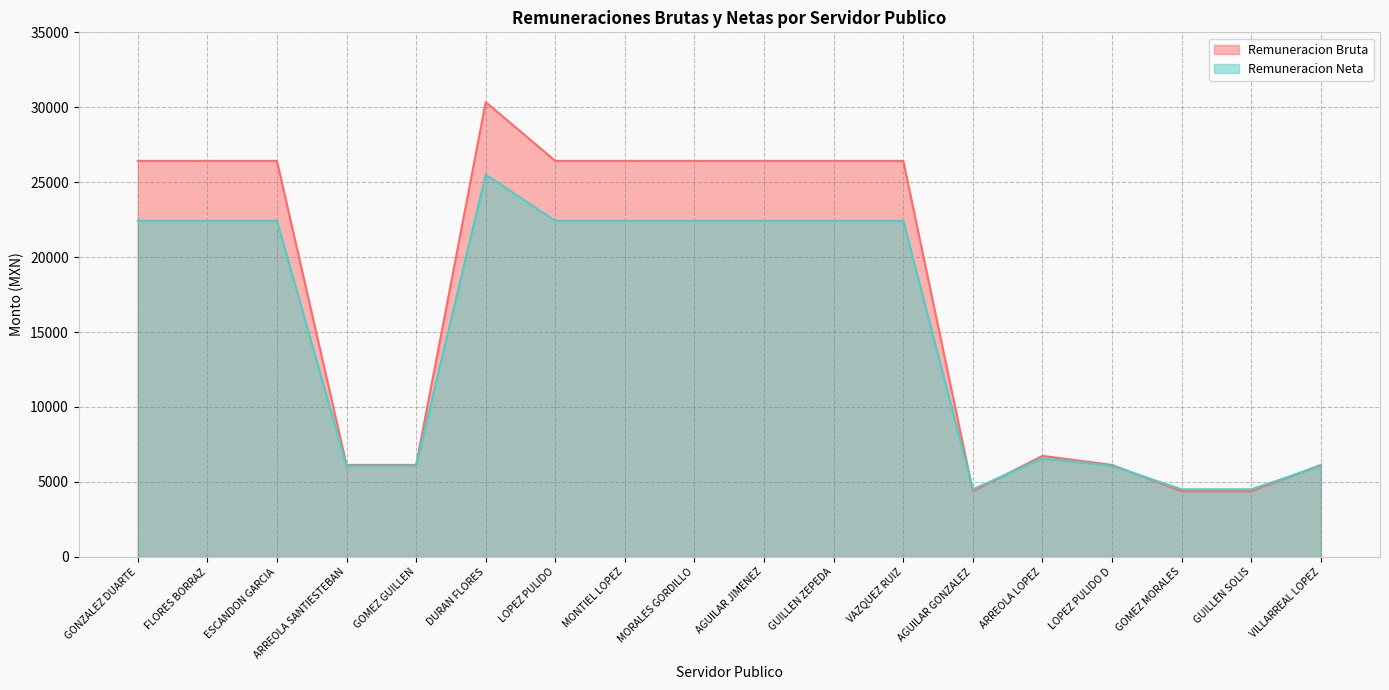

At which label does Remuneracion Neta reach its minimum?

AGUILAR GONZALEZ